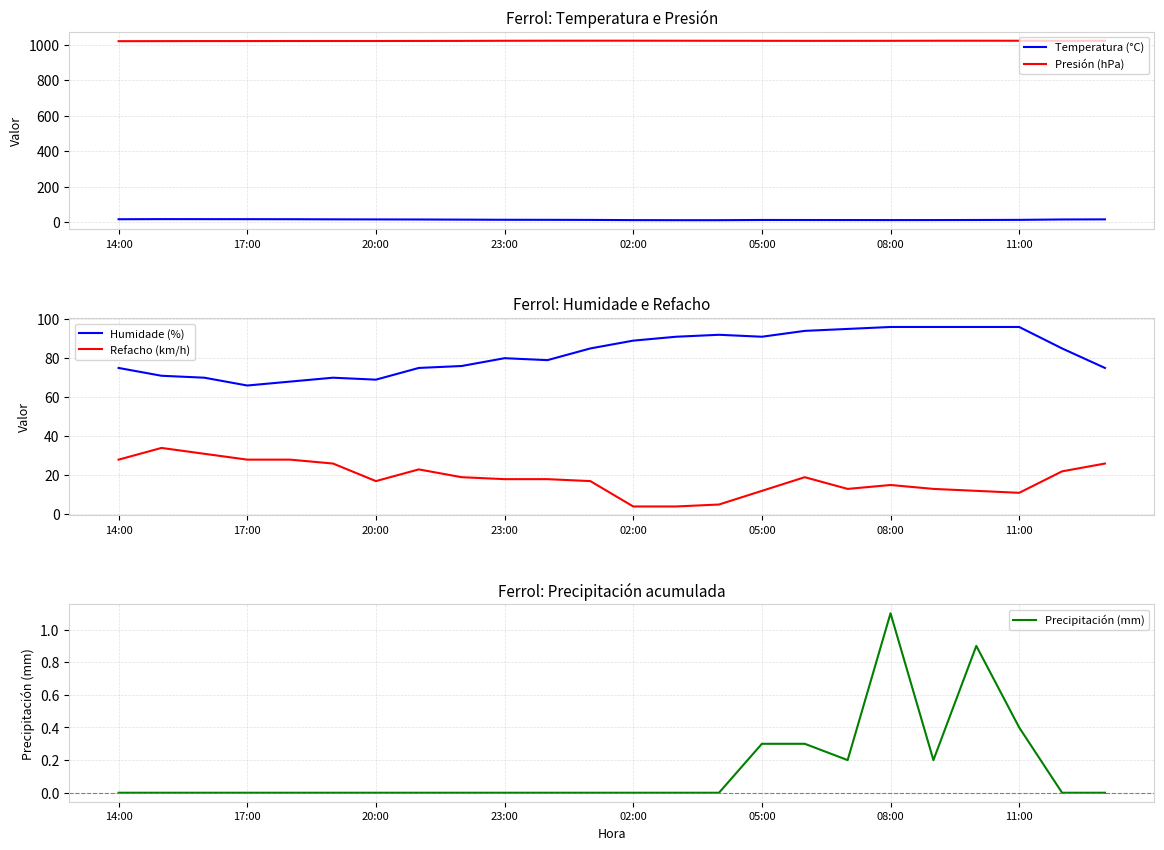

How many values in the Temperatura (°C) series are below 13?

12